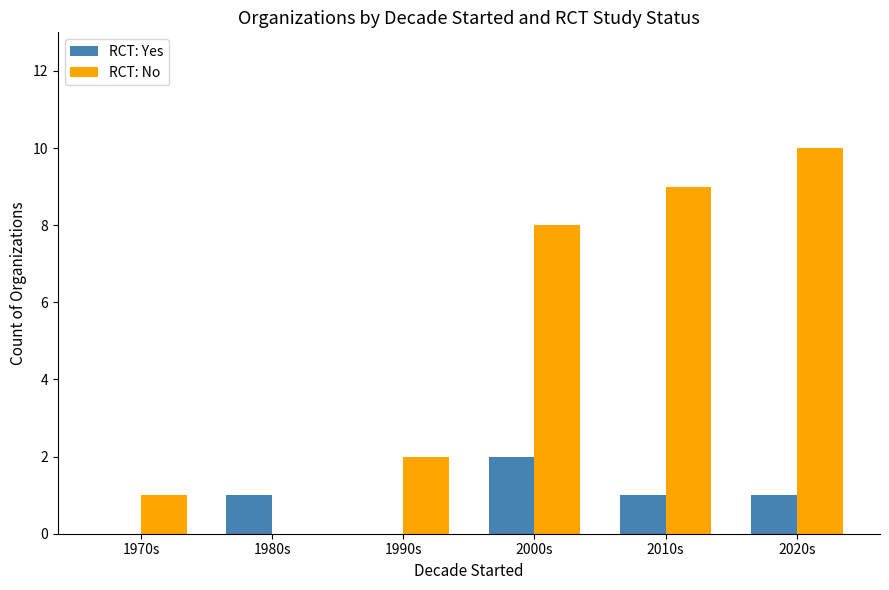

Count the number of data series in this chart.

2